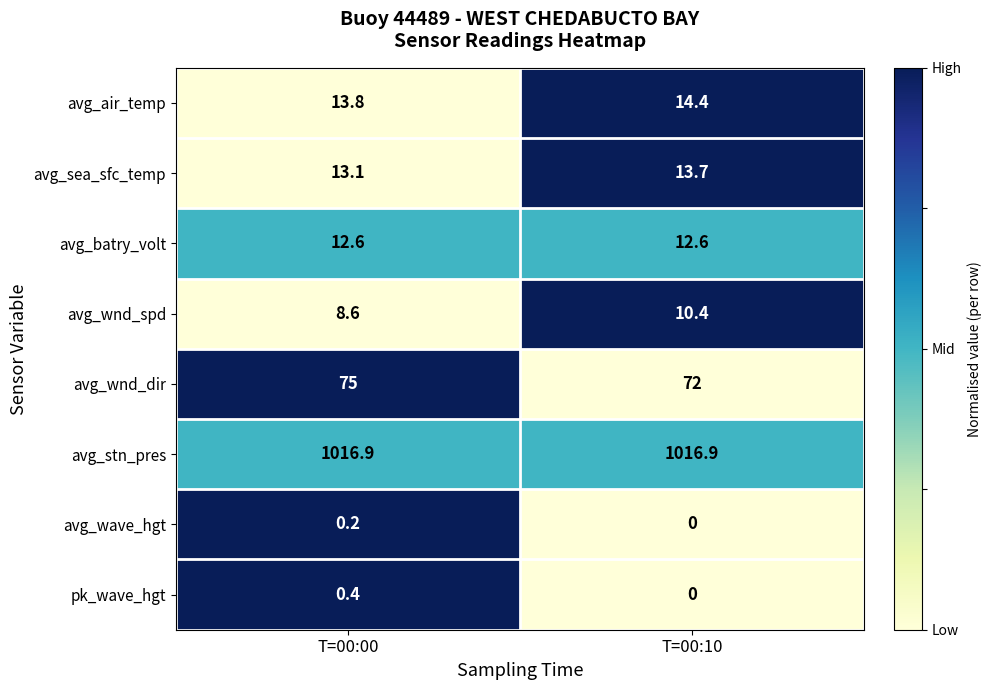

Reading left to right, what are all the values shown in this chart?

avg_air_temp: 13.8	14.4
avg_sea_sfc_temp: 13.1	13.7
avg_batry_volt: 12.6	12.6
avg_wnd_spd: 8.6	10.4
avg_wnd_dir: 75.0	72.0
avg_stn_pres: 1016.9	1016.9
avg_wave_hgt: 0.2	0.0
pk_wave_hgt: 0.4	0.0